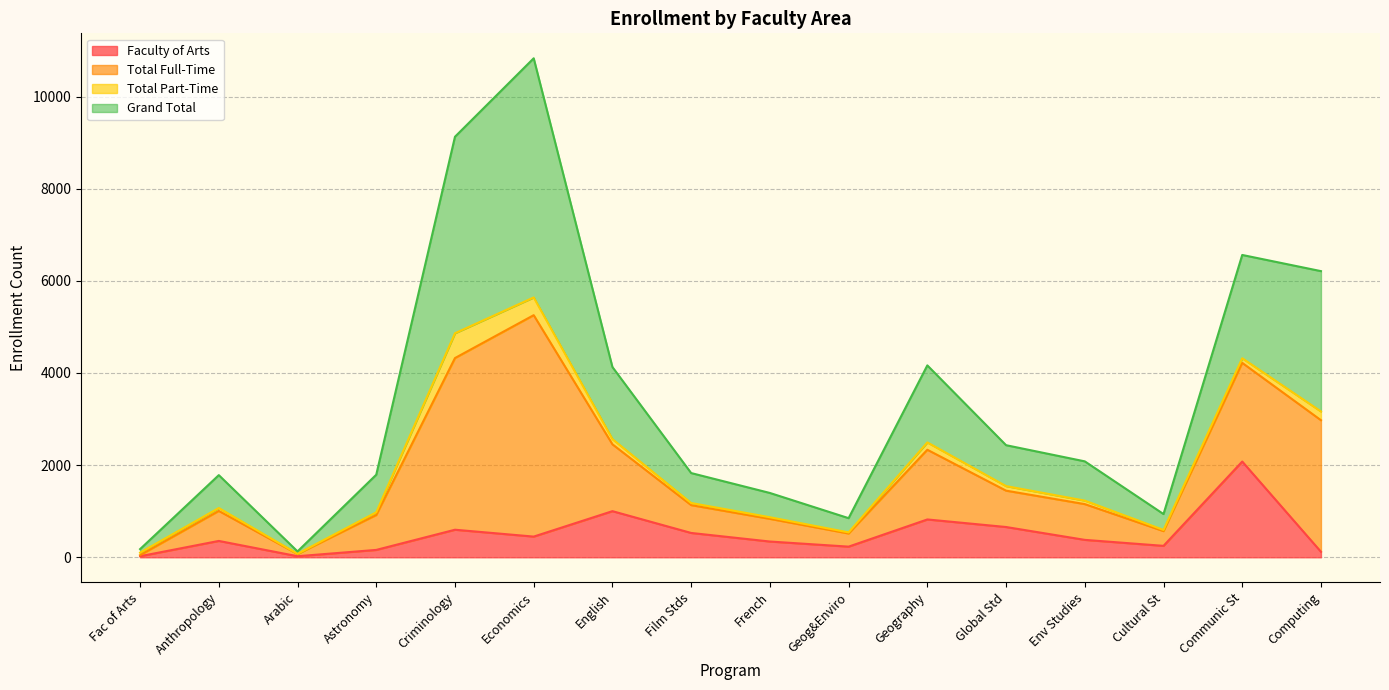

At which category does the chart reach its minimum across all series?

Fac of Arts